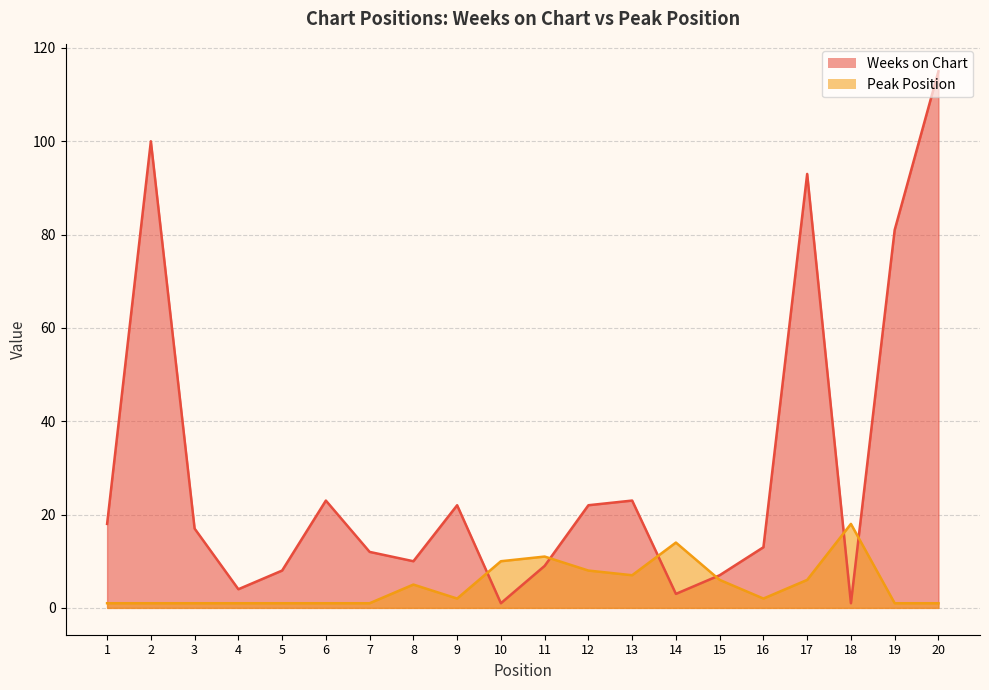

Which series ends up on top after the final intersection of Weeks on Chart and Peak Position?

Weeks on Chart